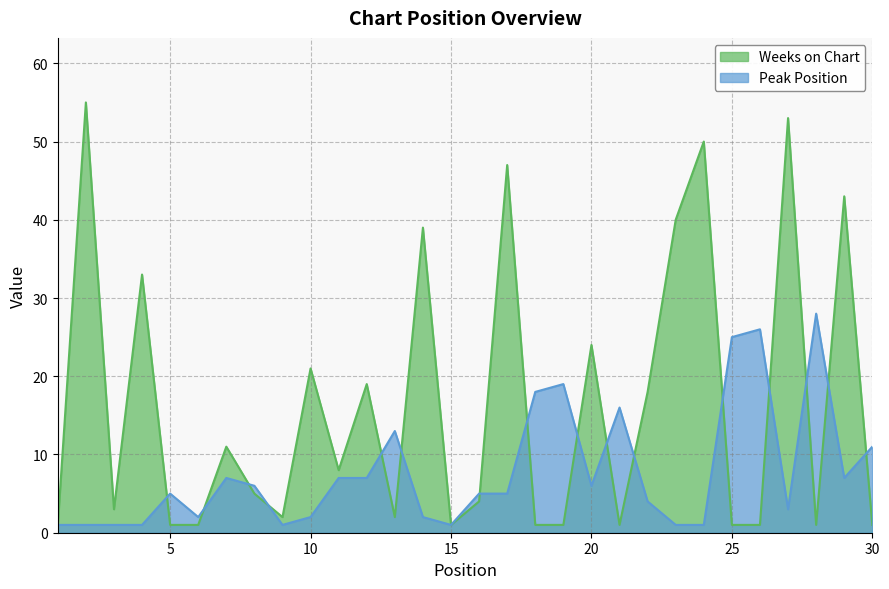

Count the number of categories in the chart.

30